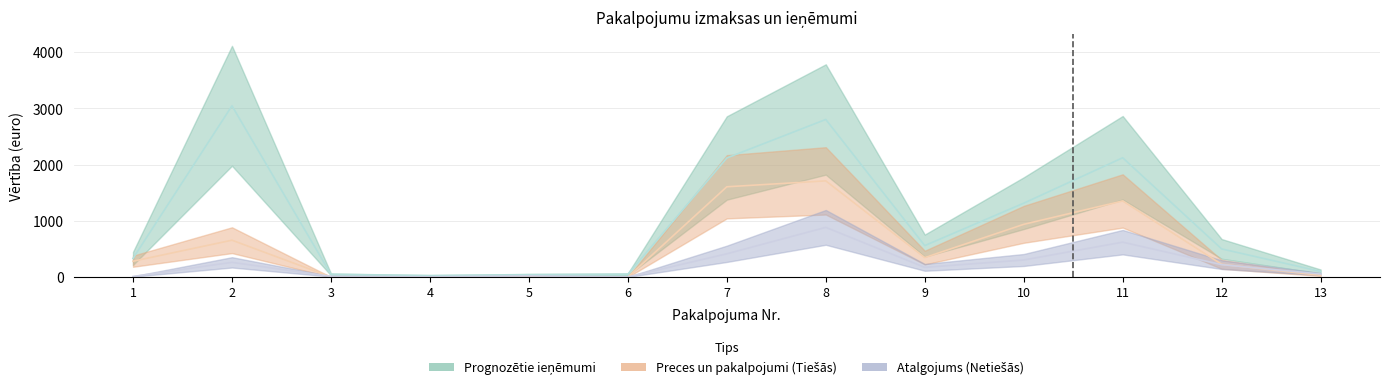

What is the average value of the Preces un pakalpojumi (Tiešās) series?

551